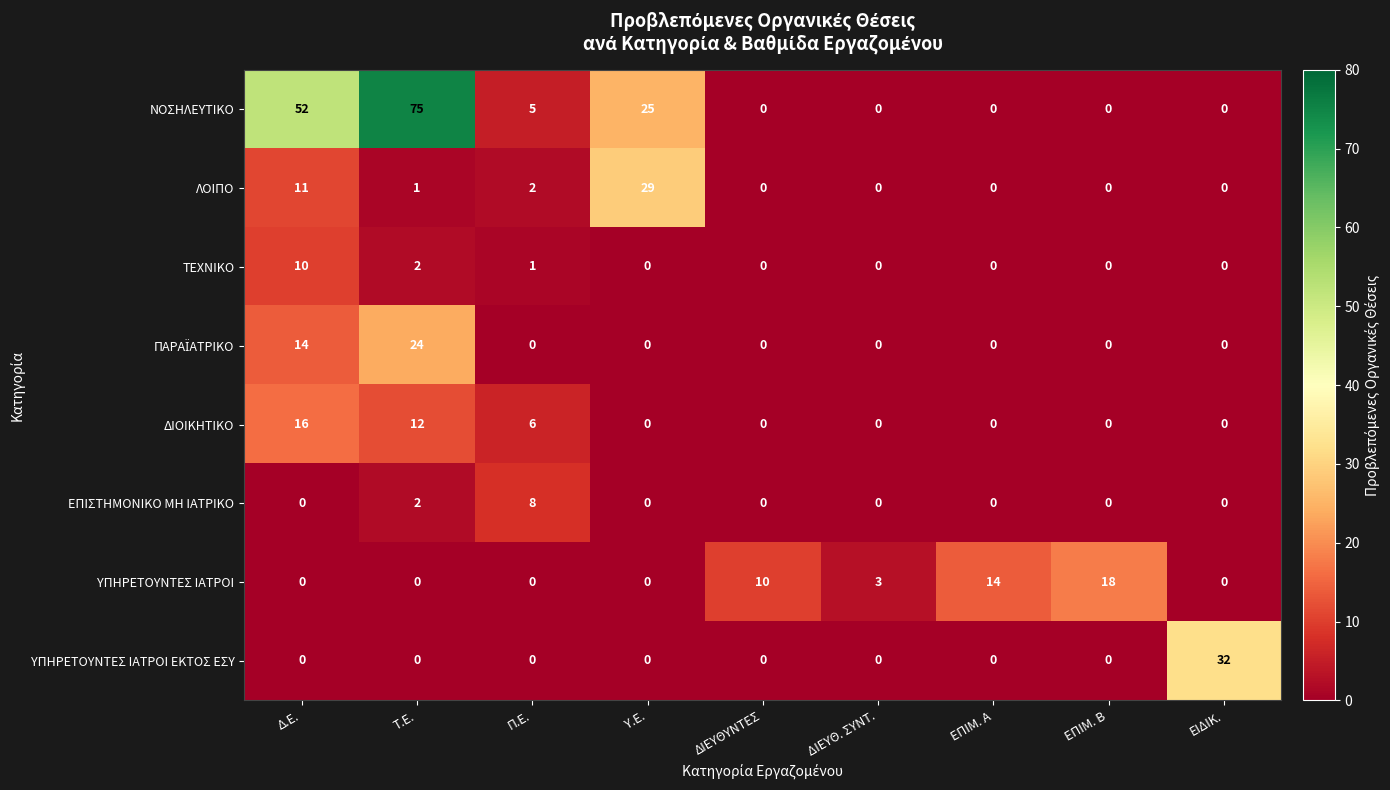

Which series has the widest spread of values?

ΝΟΣΗΛΕΥΤΙΚΟ